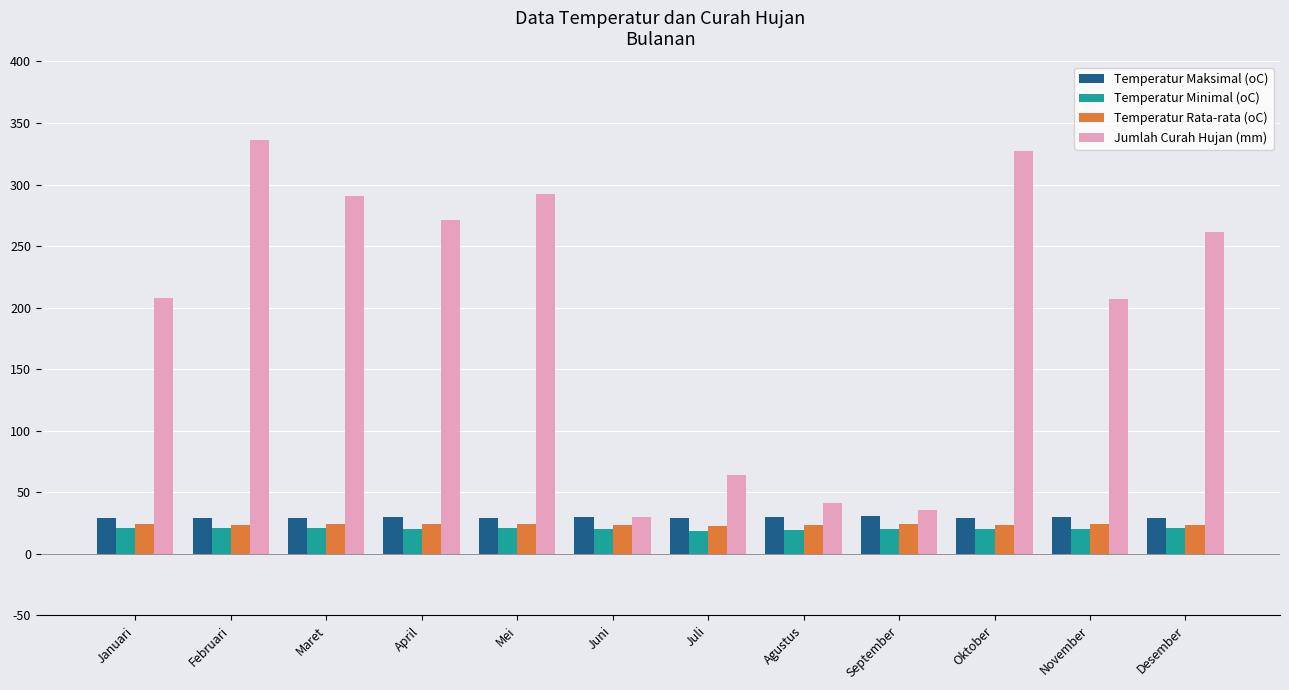

Where does the Jumlah Curah Hujan (mm) series first go above 261?

Februari